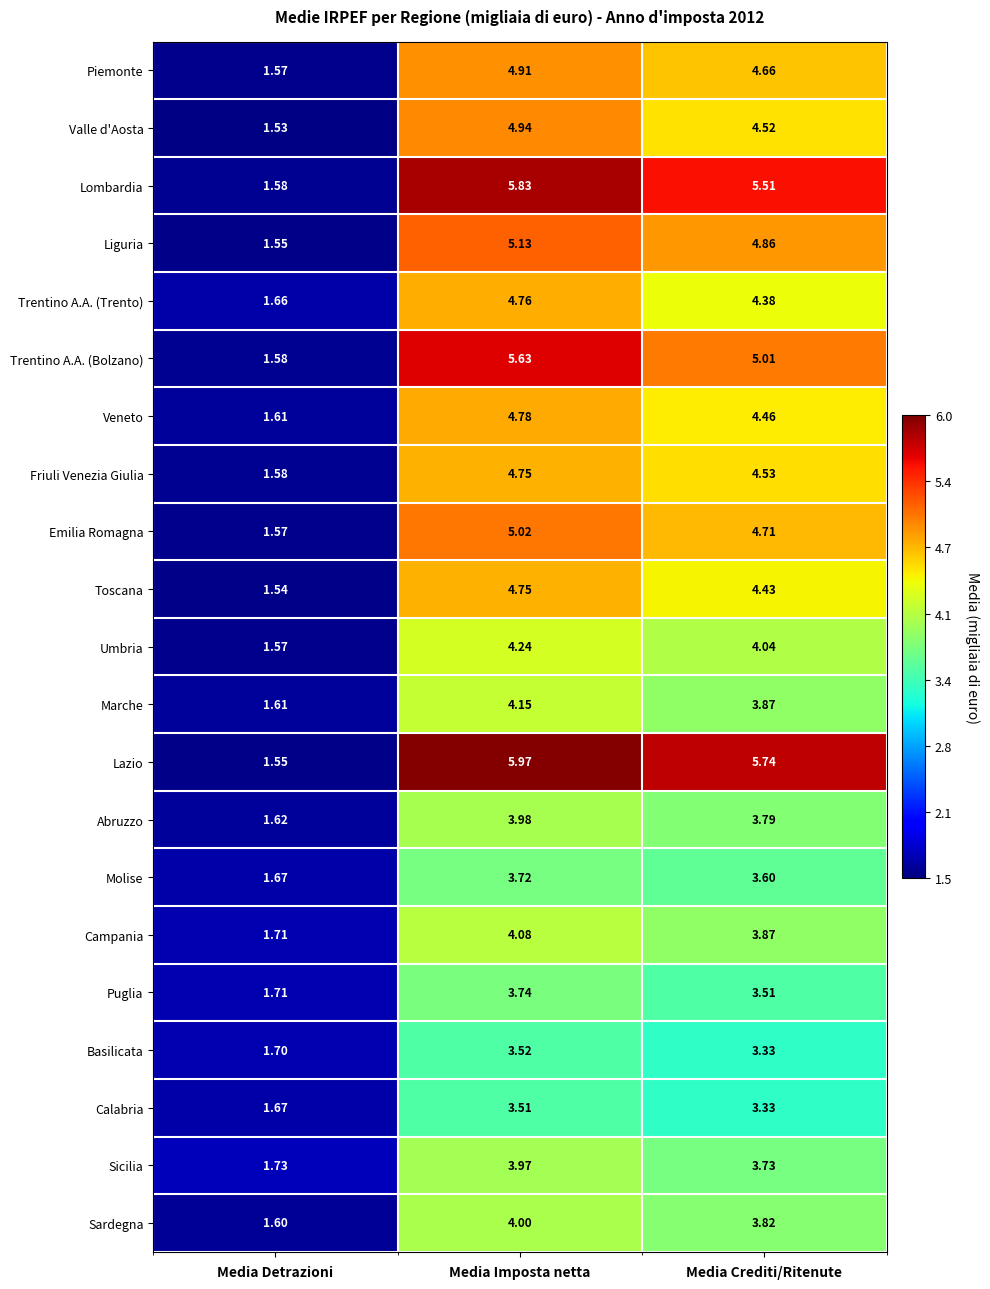

Between Media Detrazioni and Media Imposta netta, which series saw the biggest shift?

Lazio